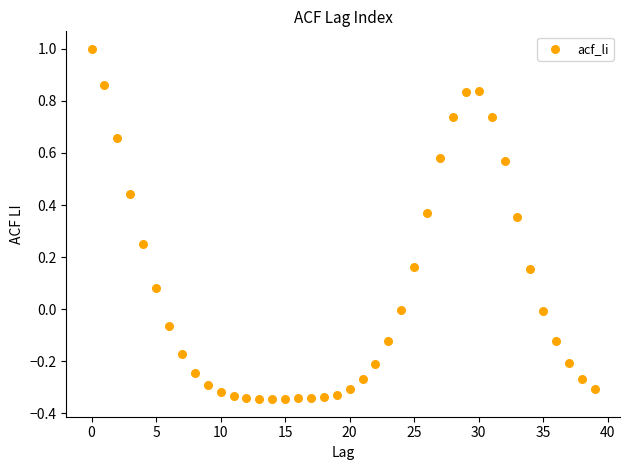

What is the range of Y values (max minus min)?

1.3